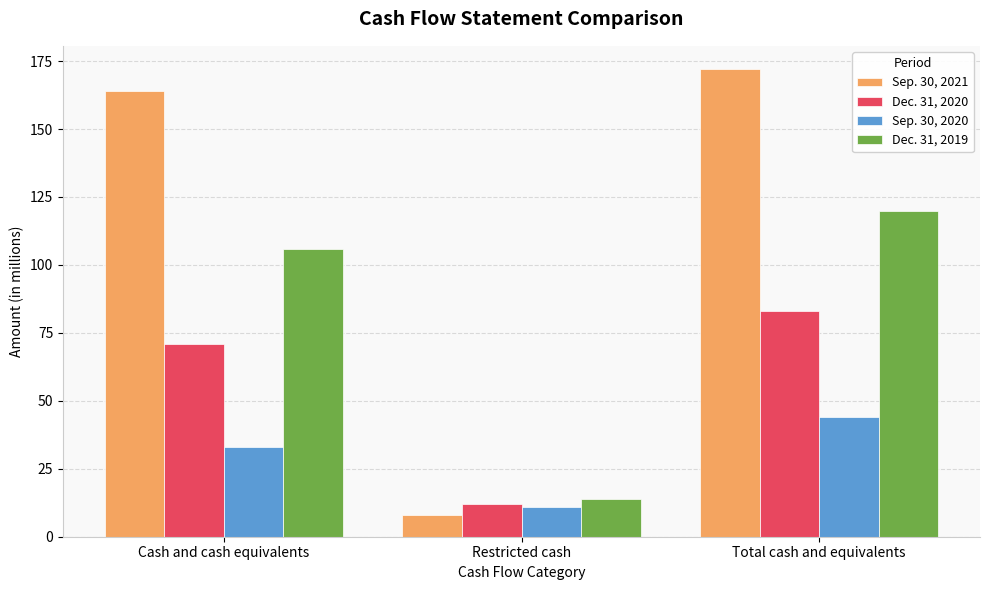

At how many categories does at least one series exceed 27?

2